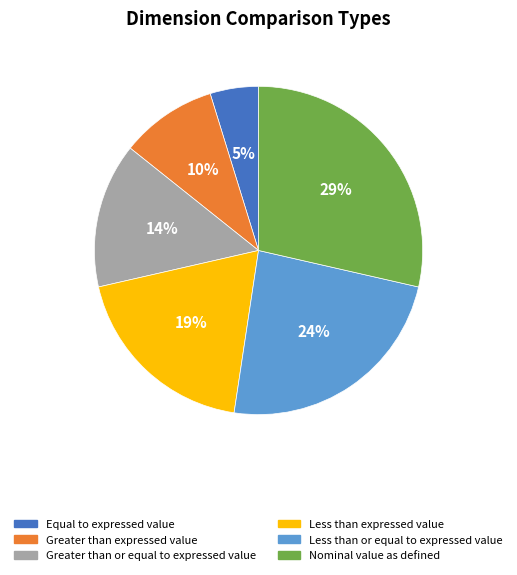

To the nearest percent, what portion does Less than or equal to expressed value represent?

24%